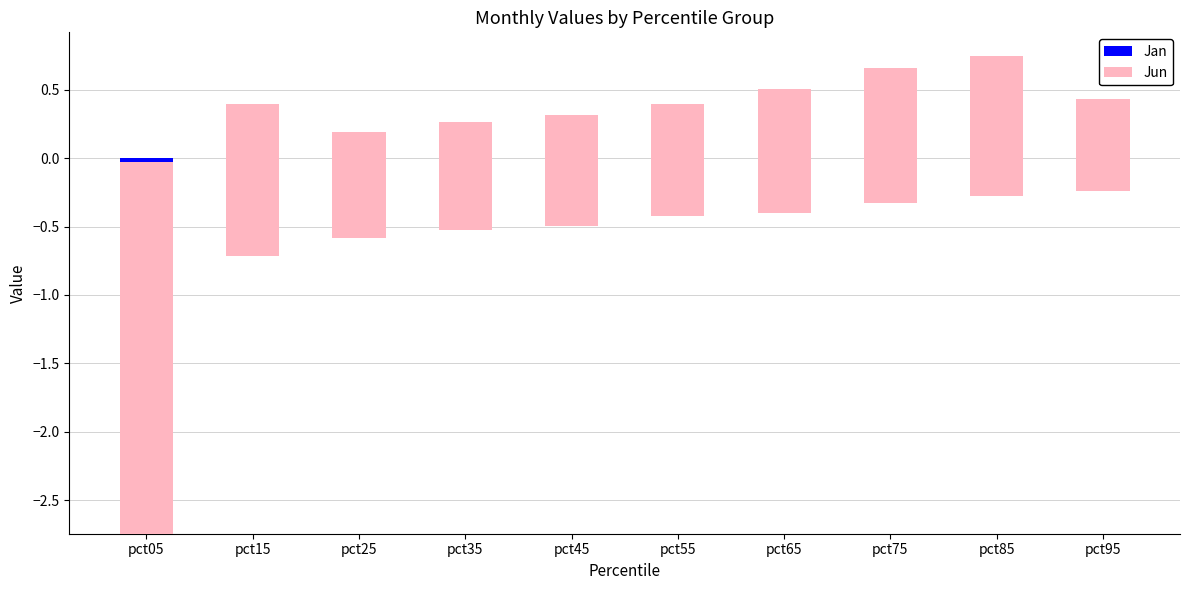

What are all the series names shown in the legend?

Jan, Jun